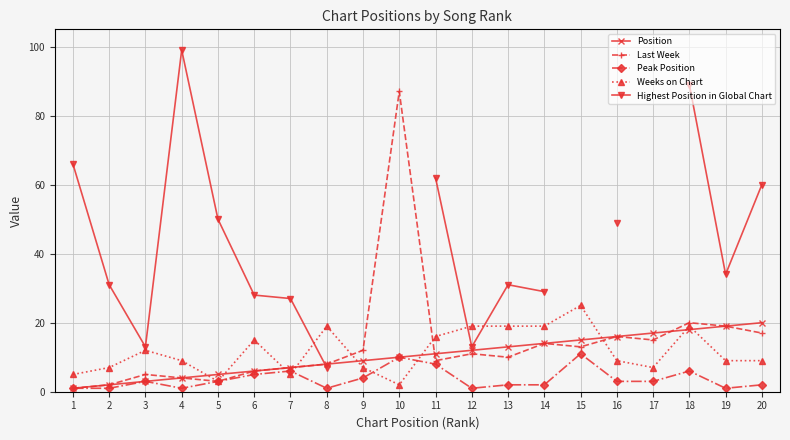

At how many categories does at least one series exceed 72?

3